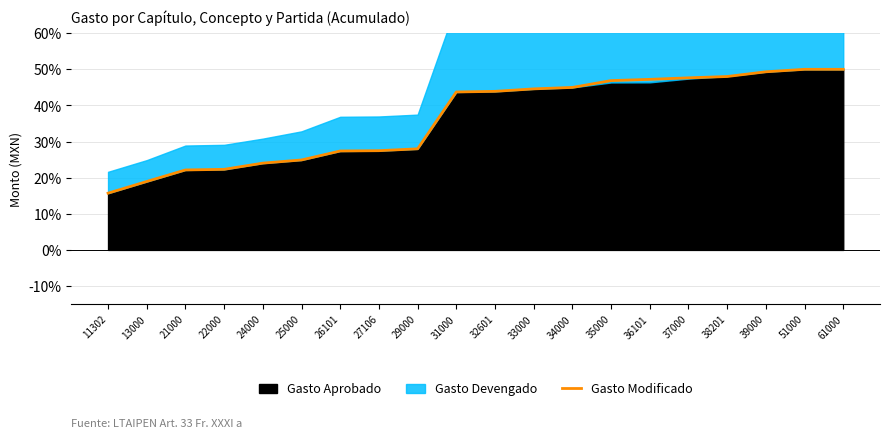

Where is the data nearest to the value 32?

29000